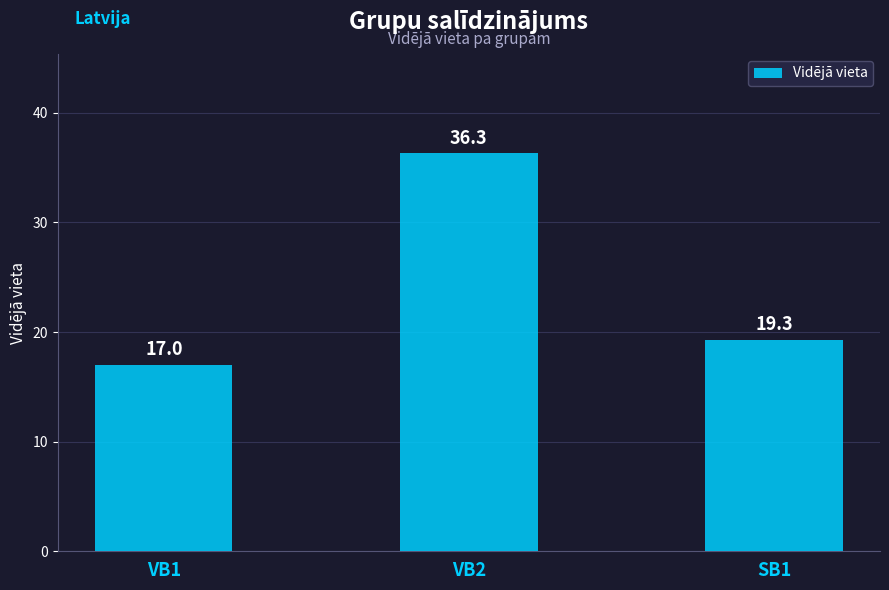

The chart shows a value of 19.3 at SB1. True or false?

True